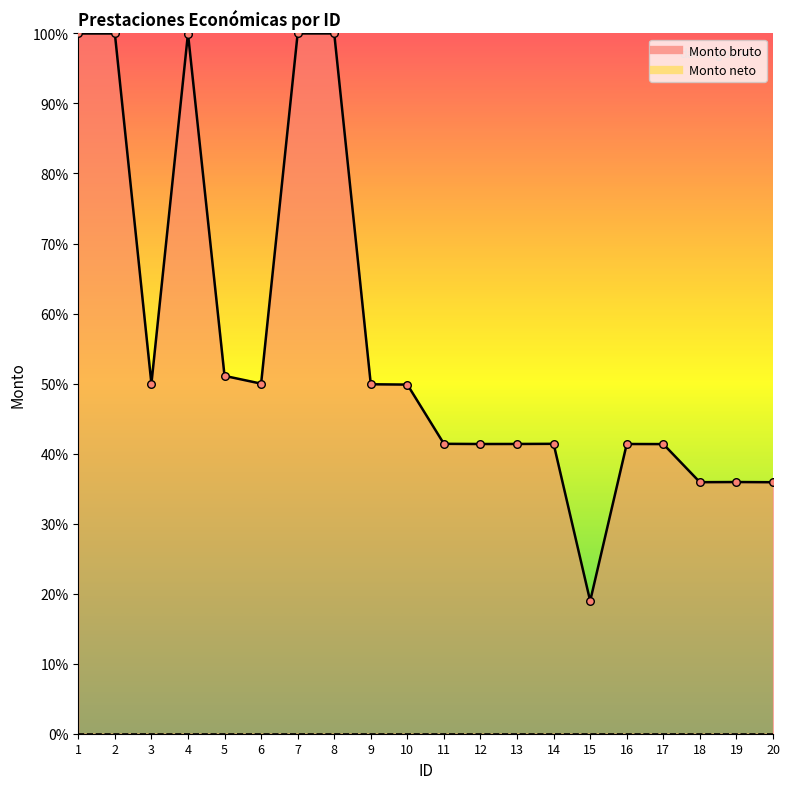

Which has a higher value, 15 or 16?

16